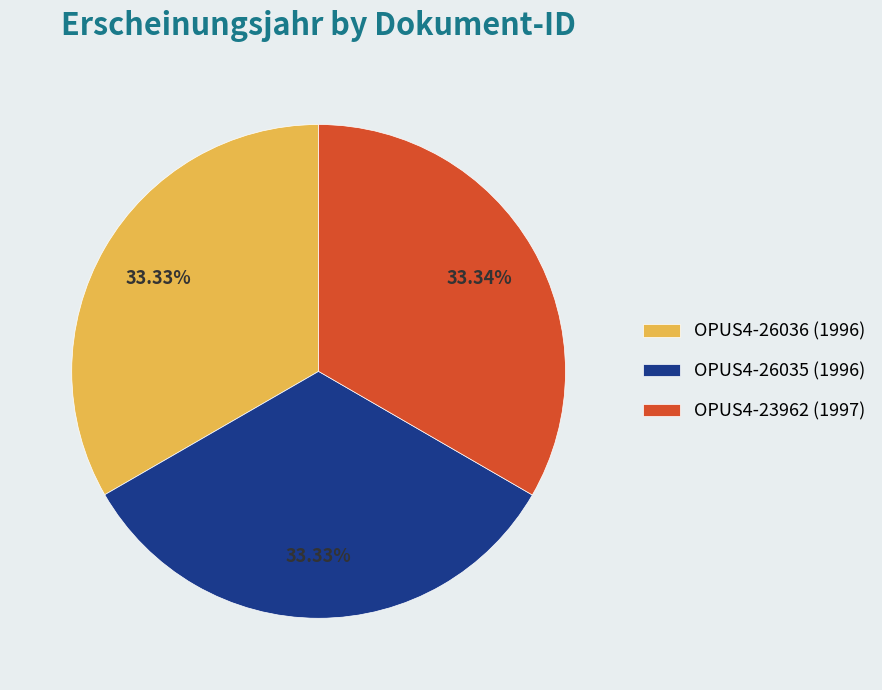

To the nearest percent, what percentage of the pie is OPUS4-26035 (1996)?

33%